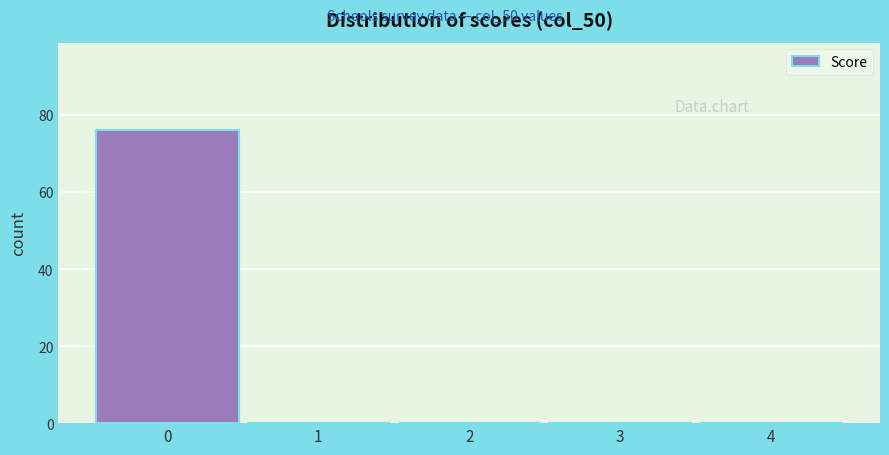

Reading left to right, list every bar in this chart as the range it spans on the x-axis followed by its height. The values are not printed on the chart, so give them approximately, as read against the axis.

-0.5 to 0.5: 76
0.5 to 1.5: 0
1.5 to 2.5: 0
2.5 to 3.5: 0
3.5 to 4.5: 0